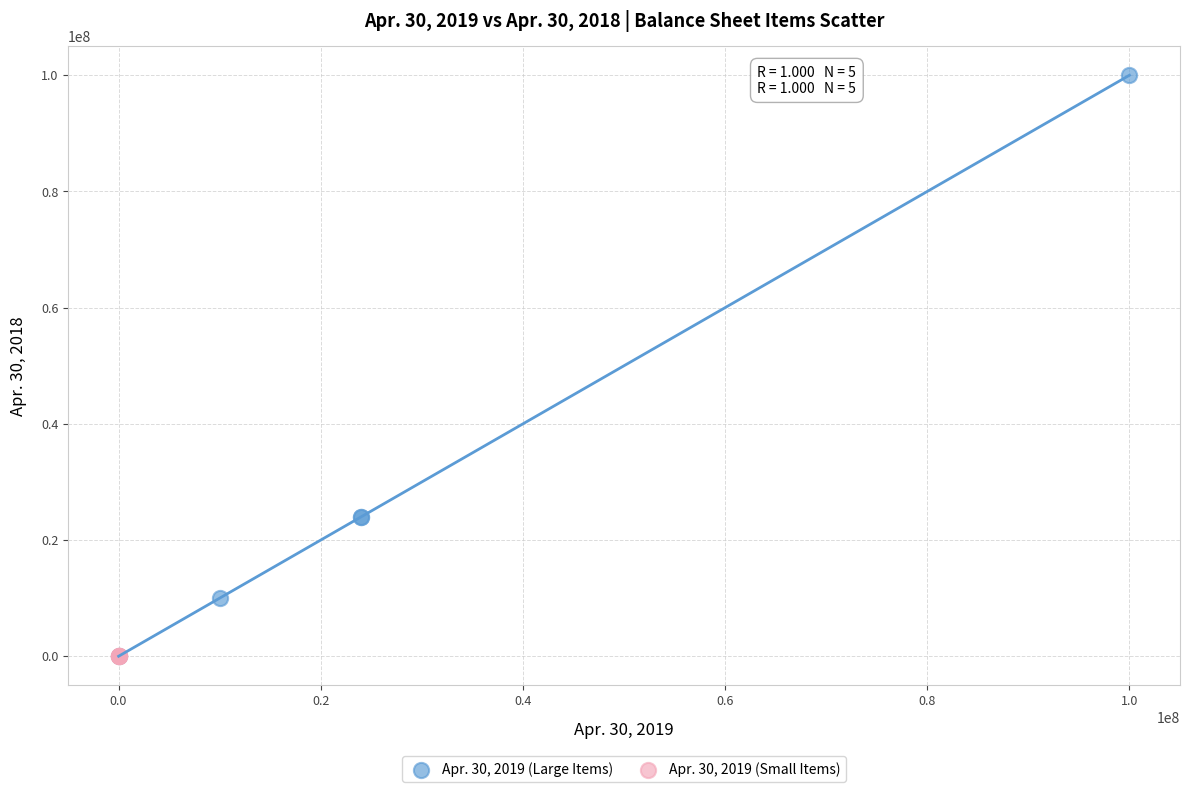

Which series has the widest spread of Y values?

Apr. 30, 2019 (Large Items)